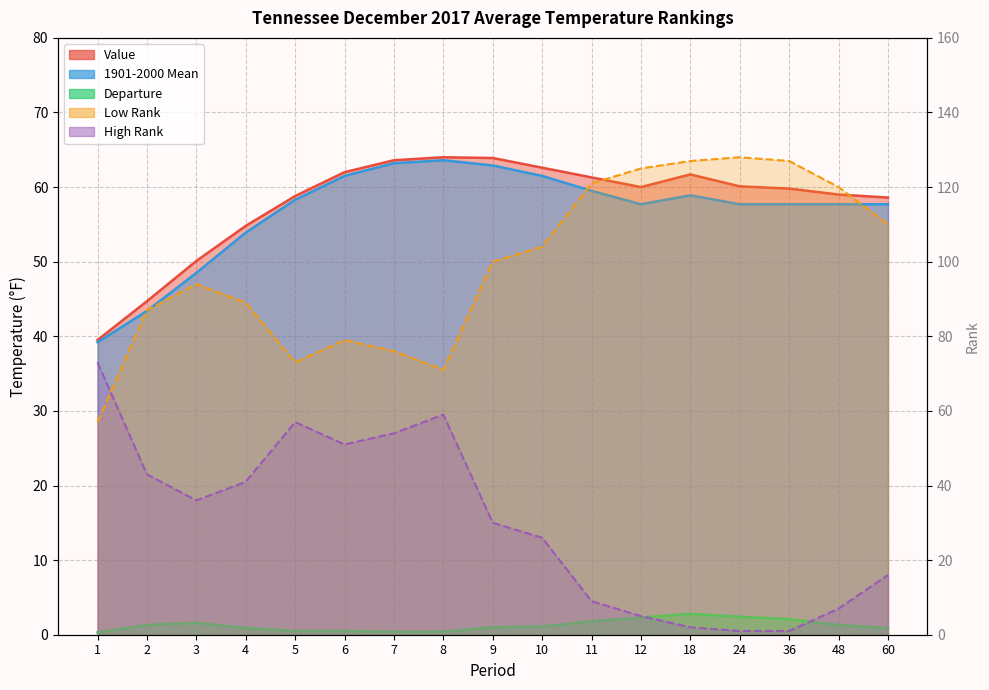

Is the value of Departure at 7 greater than the value of 1901-2000 Mean at 60?

No